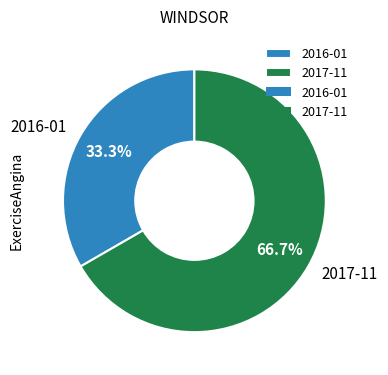

How many slices are in this pie chart?

2